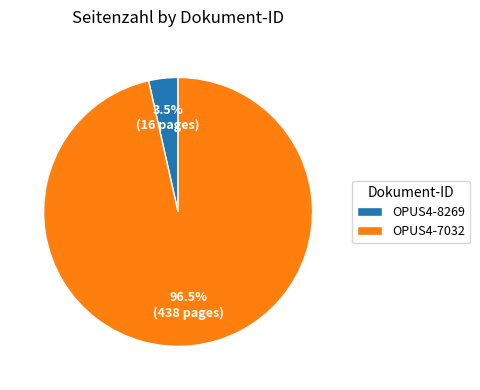

Which slice is the smallest?

OPUS4-8269